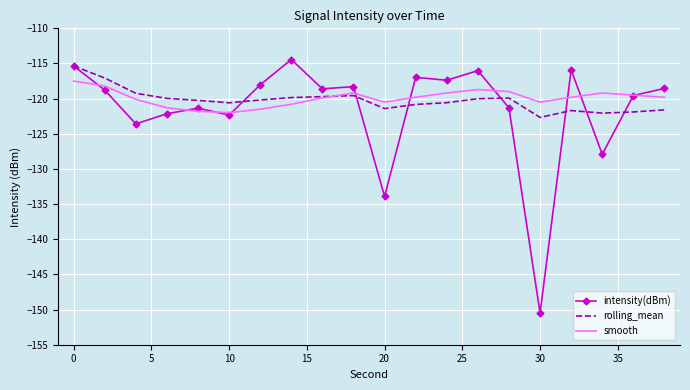

What is the maximum value shown in the chart?

-114.4